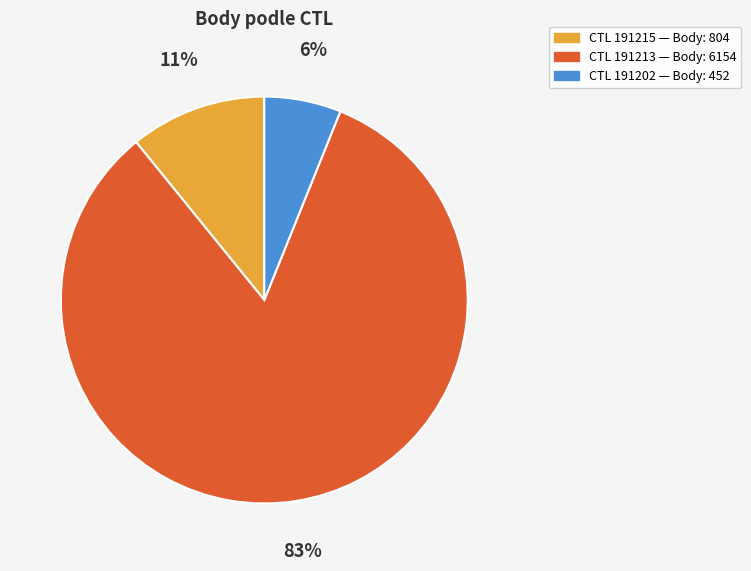

Is there a majority slice in this chart?

Yes